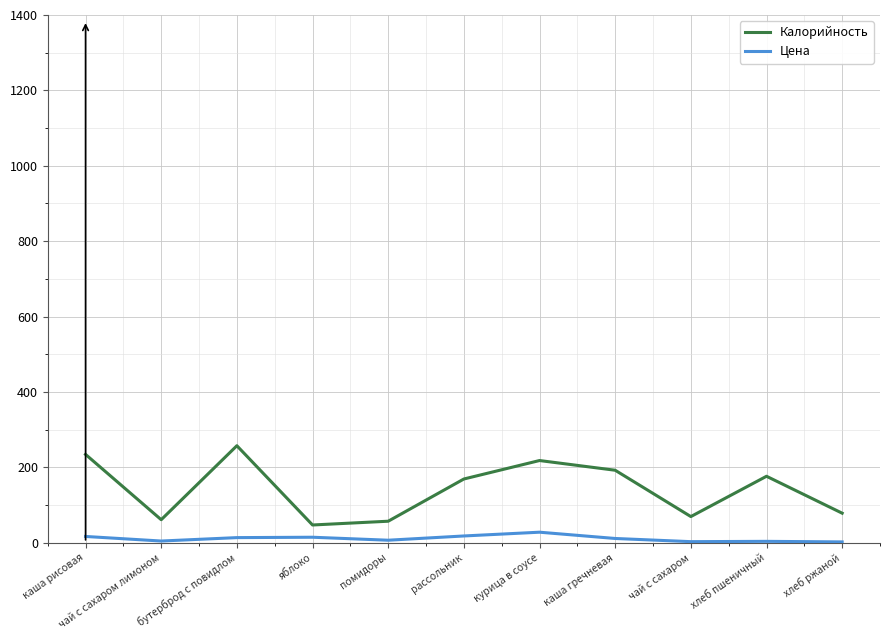

At бутерброд с повидлом, list the series in order from largest to smallest.

Калорийность, Цена